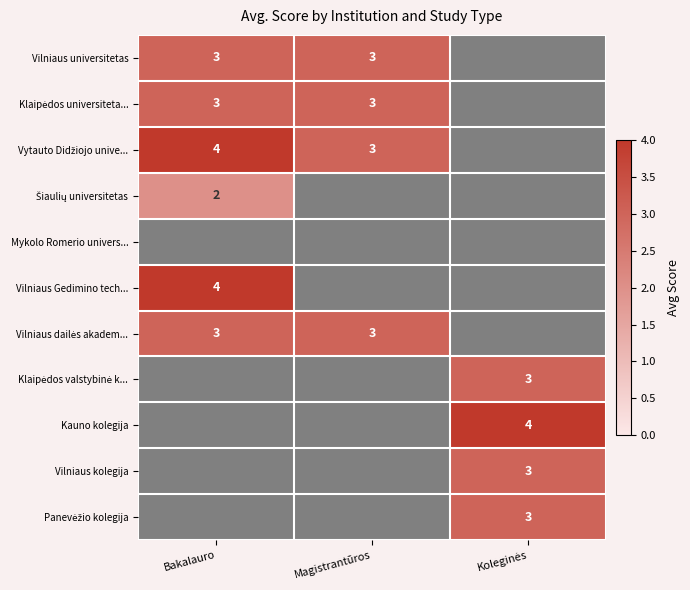

At which category is the sum across all series the highest?

Bakalauro